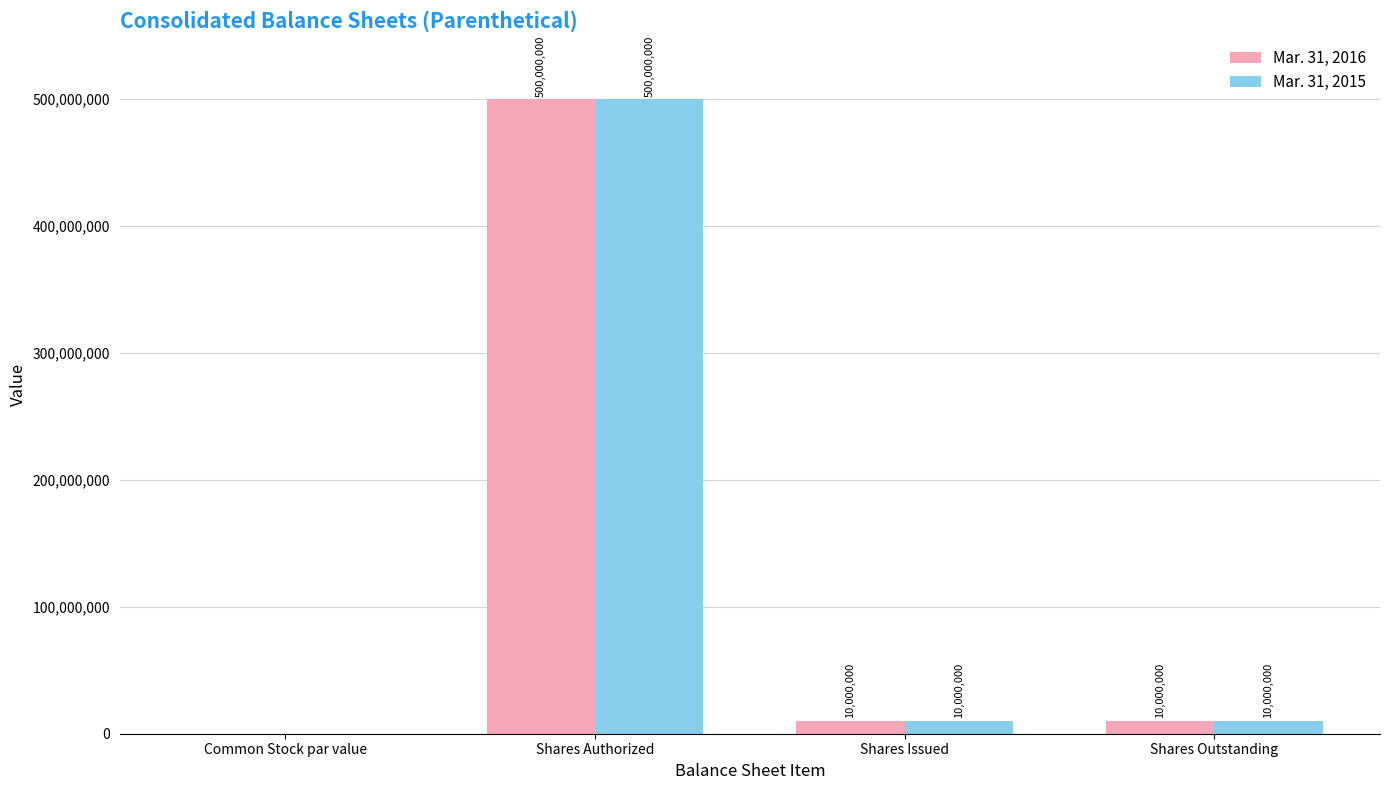

Is it true that Mar. 31, 2015 equals 10000000.0 at Shares Issued?

True